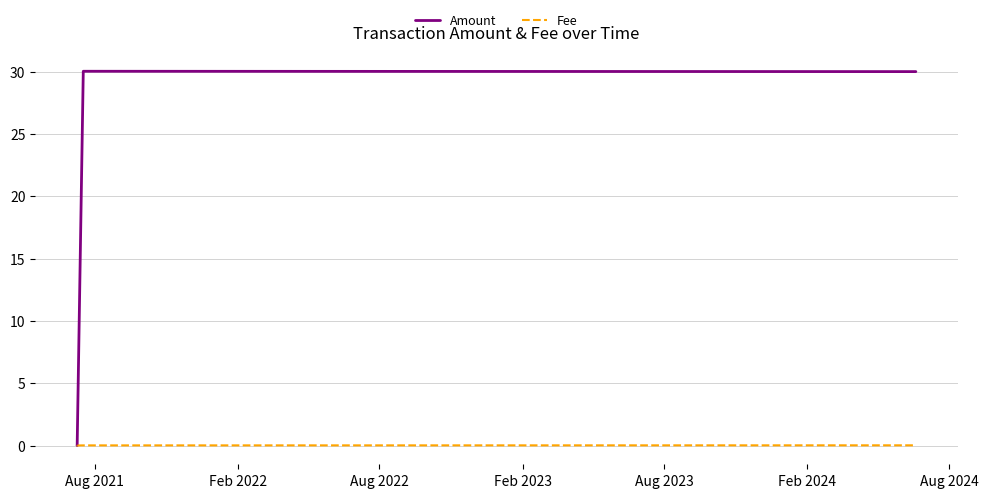

What is the maximum value for Amount?

30.0